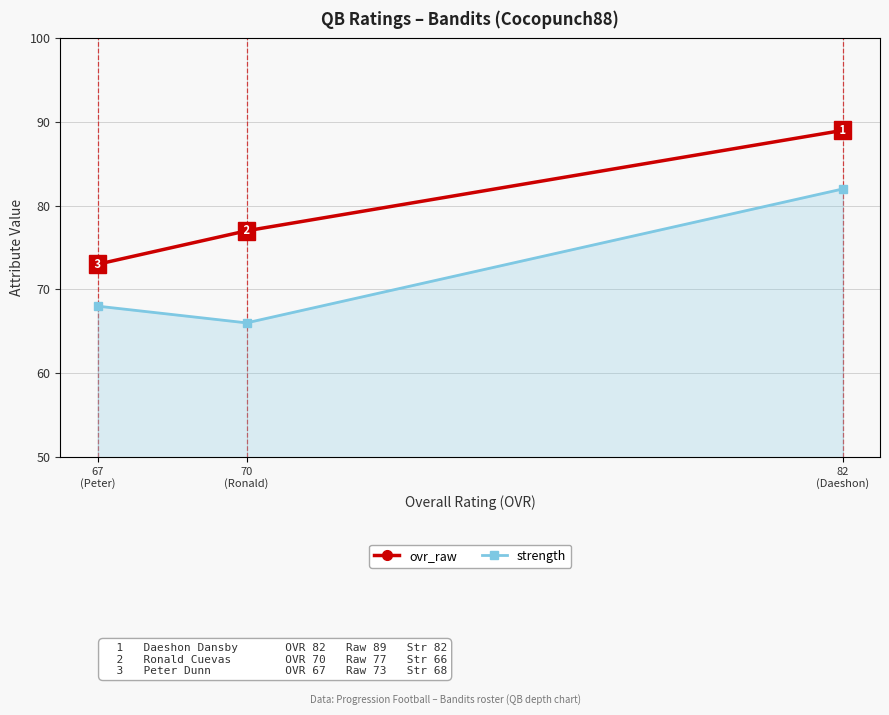

What is the label of the 3rd point from the right?

67
(Peter)